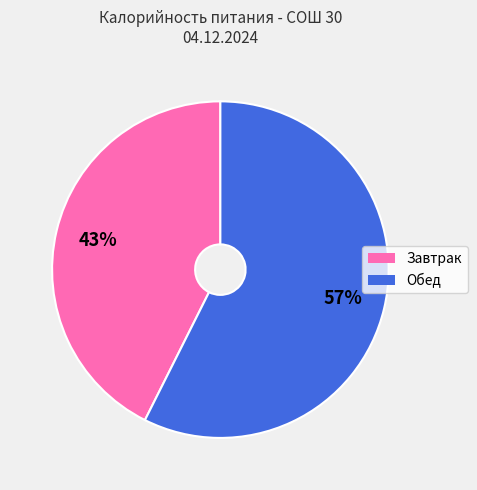

What is the smallest slice in the pie chart?

Завтрак